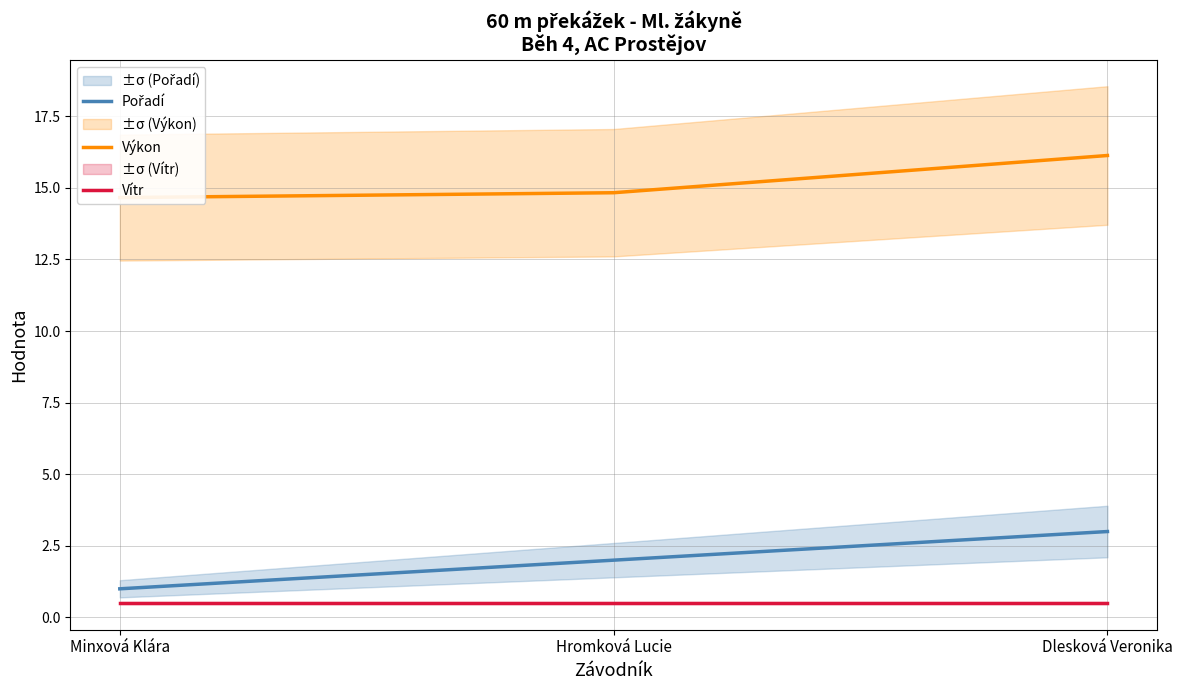

Is it true that Vítr equals 0.5 at Hromková Lucie?

True